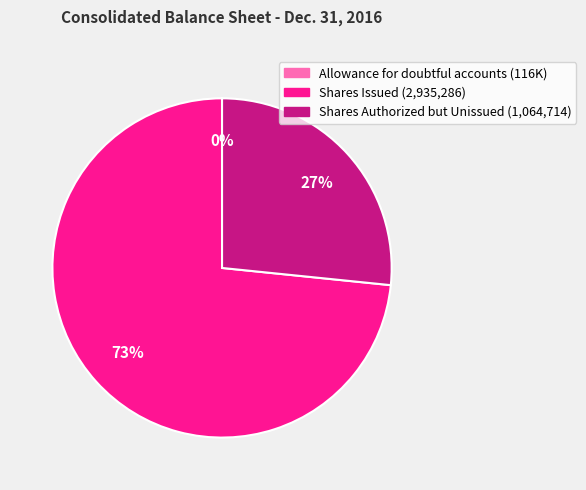

Which category has the biggest portion of the pie?

Shares Issued (2,935,286)